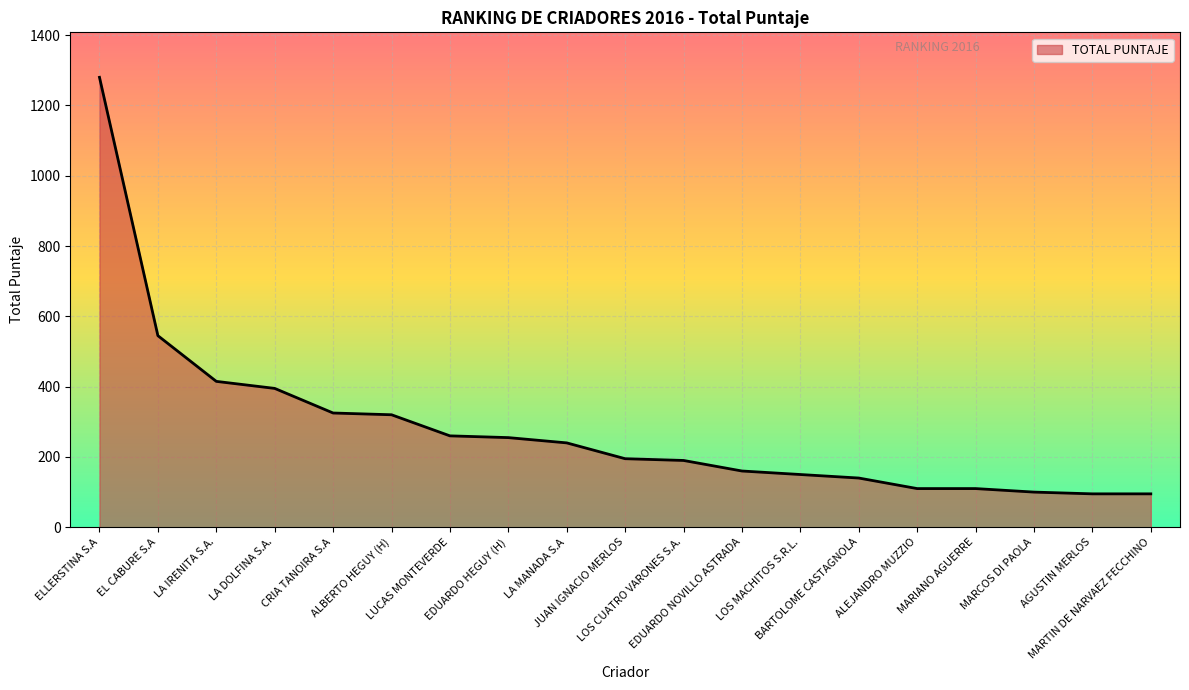

What is the minimum value shown in the chart?

95